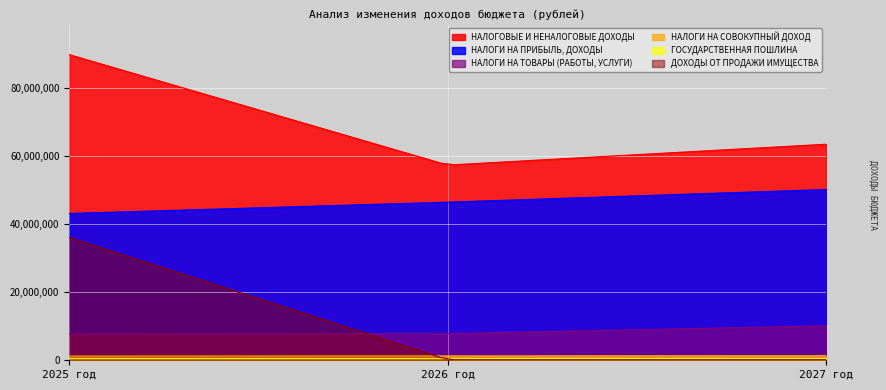

What is the difference between the maximum and minimum values in the ГОСУДАРСТВЕННАЯ ПОШЛИНА series?

20000